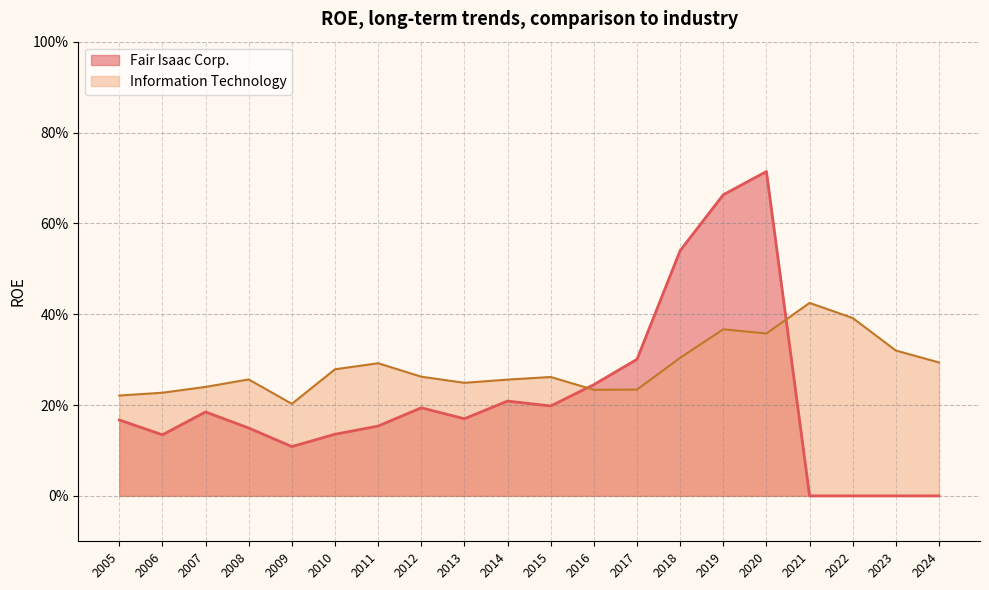

True or false: Information Technology has more than 1 interior local peaks.

True